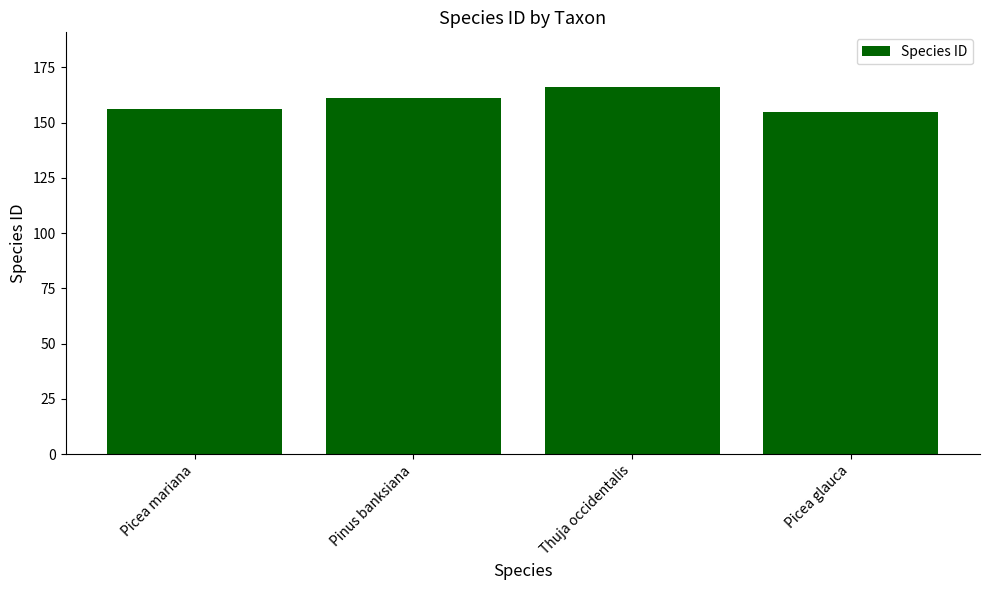

What is the difference between the maximum and minimum values?

11